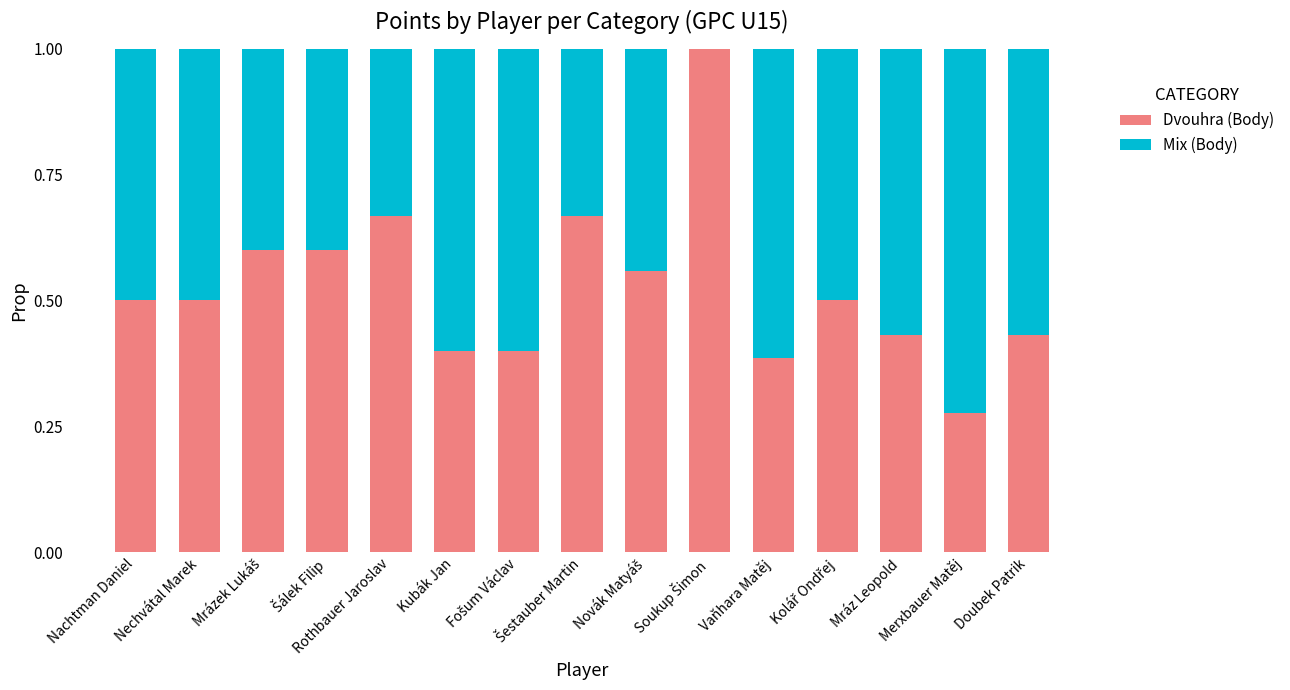

What are all the series names shown in the legend?

Dvouhra (Body), Mix (Body)